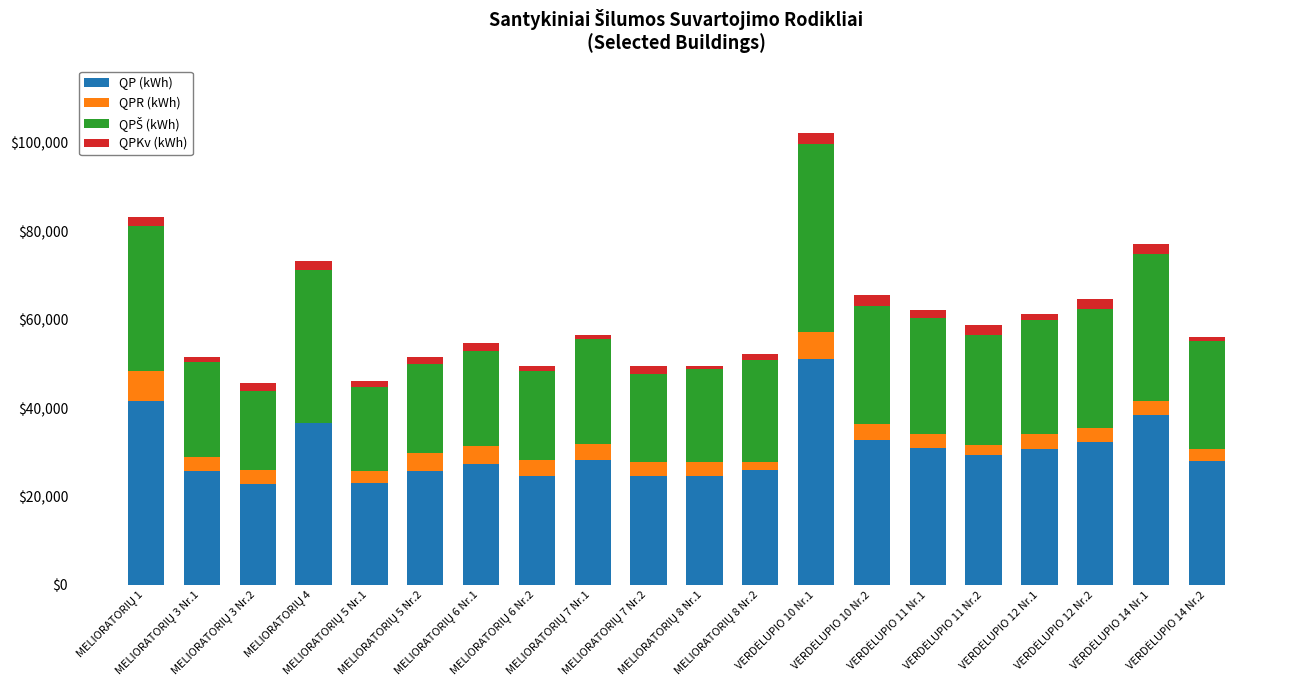

What is the maximum value for QP (kWh)?

51049.0